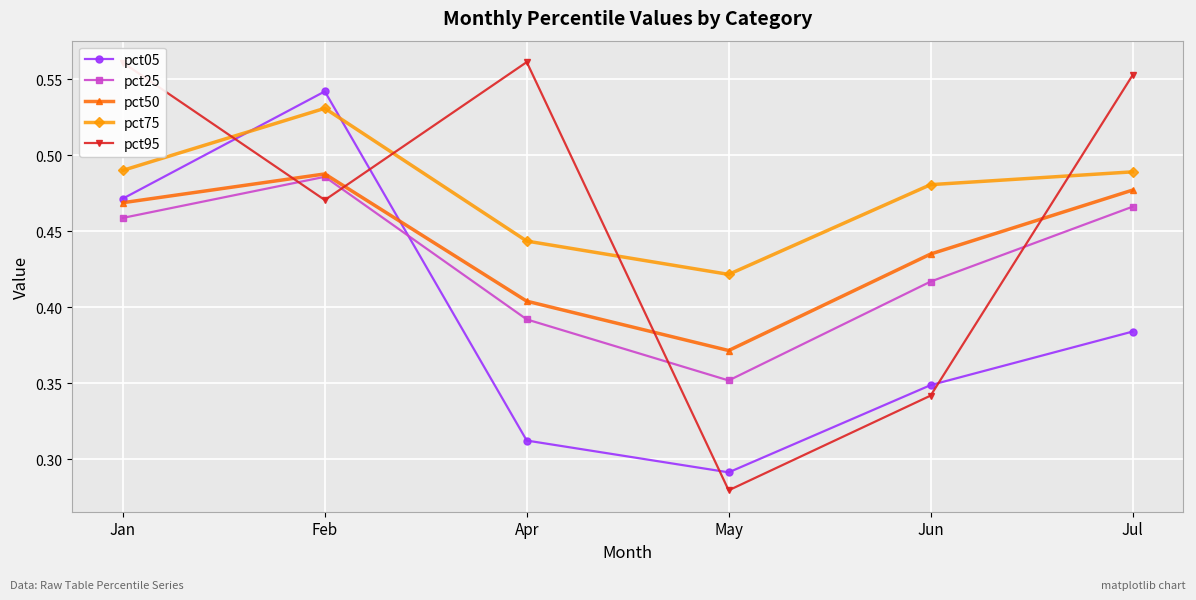

Is this an area chart (filled region under the line)?

No